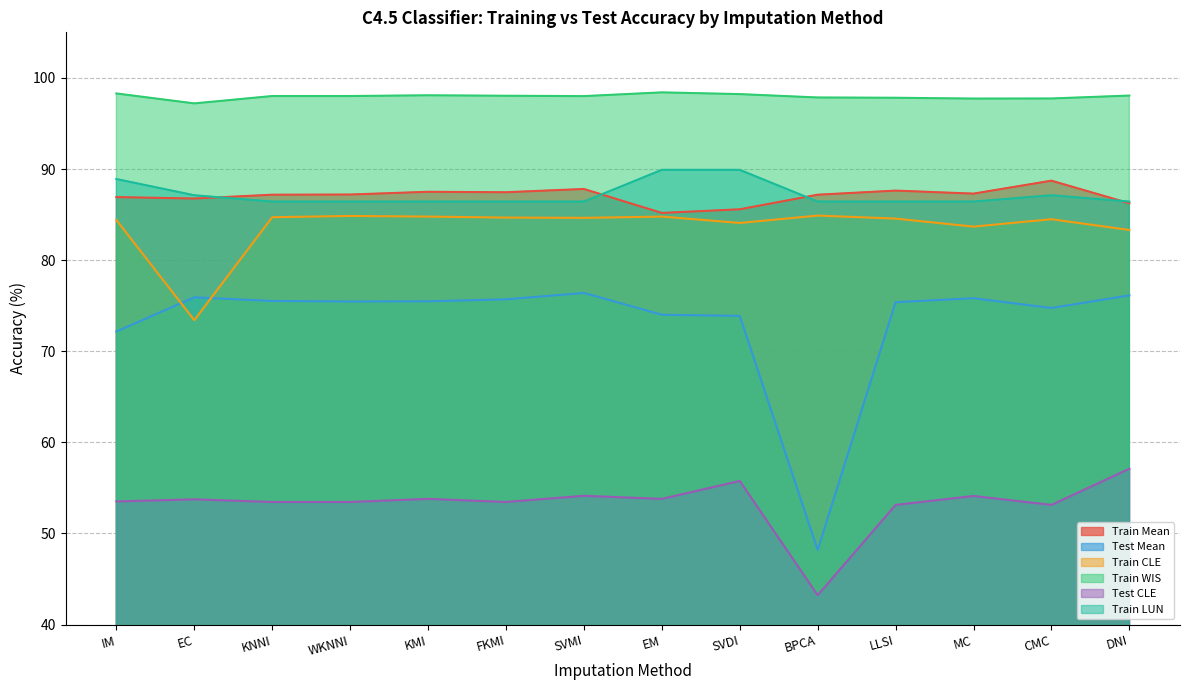

What is the sum of all Test CLE values?

745.9